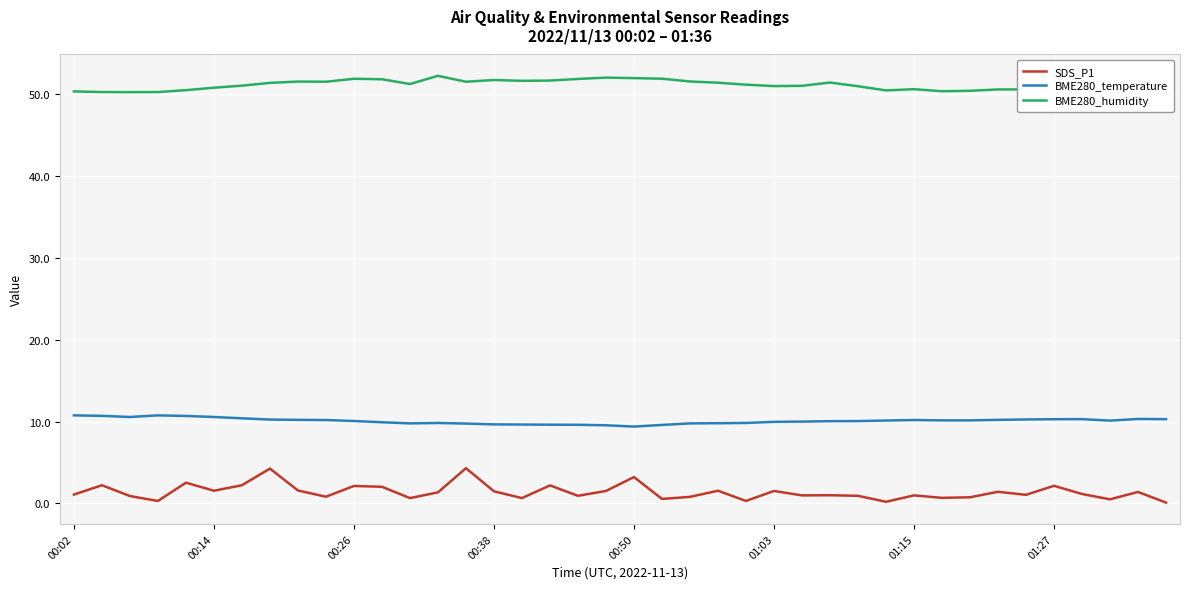

Reading right to left, transcribe all the data shown in this chart.

SDS_P1: 0.1	1.4	0.5	1.1	2.1	1.1	1.4	0.8	0.7	1.0	0.2	0.9	1.0	1.0	1.5	0.3	1.6	0.8	0.6	3.2	1.5	0.9	2.2	0.7	1.5	4.3	1.4	0.7	2.0	2.1	0.8	1.6	4.2	2.2	1.6	2.5	0.3	0.9	2.2	1.1
BME280_temperature: 10.3	10.3	10.1	10.3	10.3	10.2	10.2	10.1	10.1	10.2	10.1	10.1	10.0	10.0	10.0	9.8	9.8	9.8	9.6	9.4	9.5	9.6	9.6	9.6	9.7	9.8	9.8	9.8	9.9	10.1	10.2	10.2	10.2	10.4	10.6	10.7	10.8	10.6	10.7	10.8
BME280_humidity: 50.1	50.3	50.9	50.2	50.4	50.5	50.5	50.4	50.3	50.6	50.4	50.9	51.4	51.0	51.0	51.1	51.4	51.5	51.9	51.9	52.0	51.8	51.6	51.6	51.7	51.5	52.2	51.2	51.8	51.8	51.5	51.5	51.3	51.0	50.8	50.5	50.2	50.2	50.2	50.3